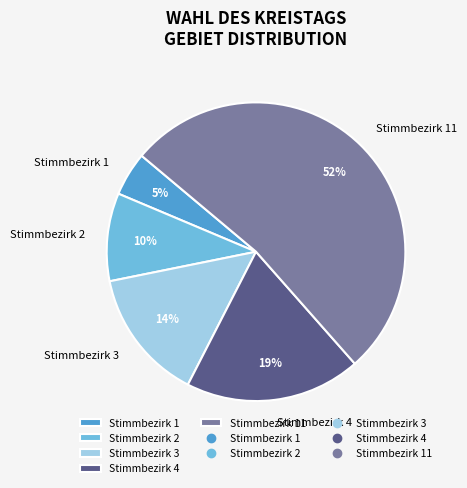

Is the sum of Stimmbezirk 1 and Stimmbezirk 4 greater than half?

No